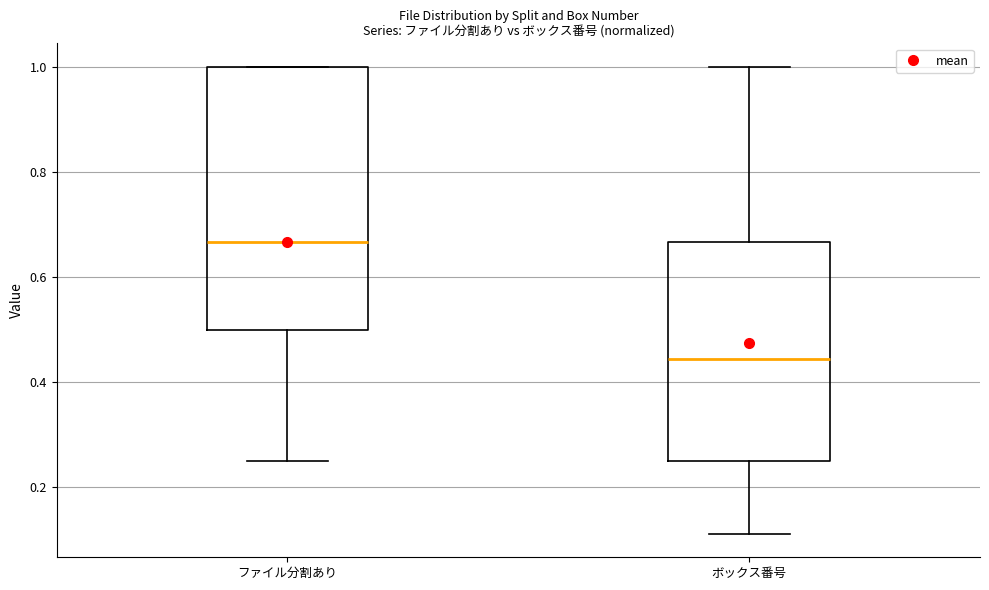

Reading left to right, transcribe this box plot: for each box, give where its median line is, the range the box spans, and where its two whiskers end, as read against the y-axis. The values are not printed on the chart, so give them approximately, as read against the axis.

ファイル分割あり: median 0.66, box 0.50 to 1.00, whiskers 0.26 to 1.00
ボックス番号: median 0.44, box 0.26 to 0.66, whiskers 0.12 to 1.00